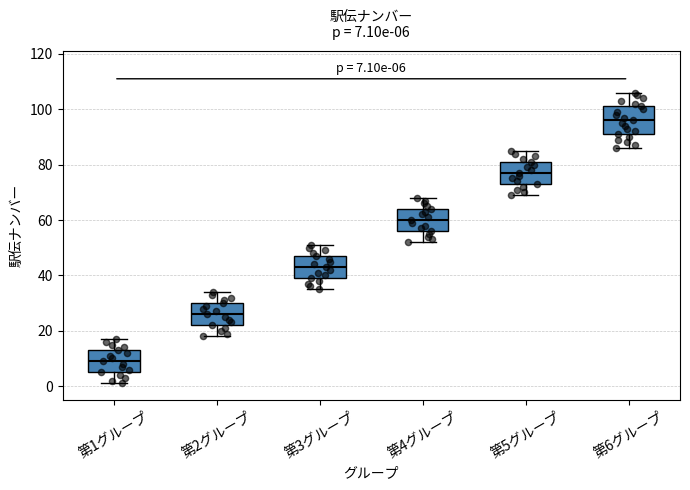

Which box's median line is the highest?

第6グループ